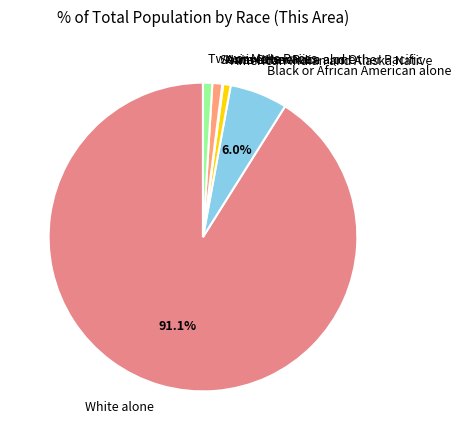

Which category has the biggest portion of the pie?

White alone